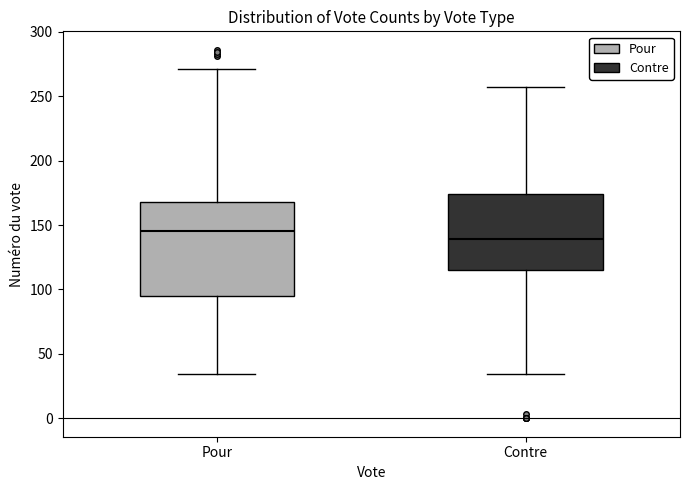

Comparing the boxes themselves (not the whiskers), which one is the tallest?

Pour